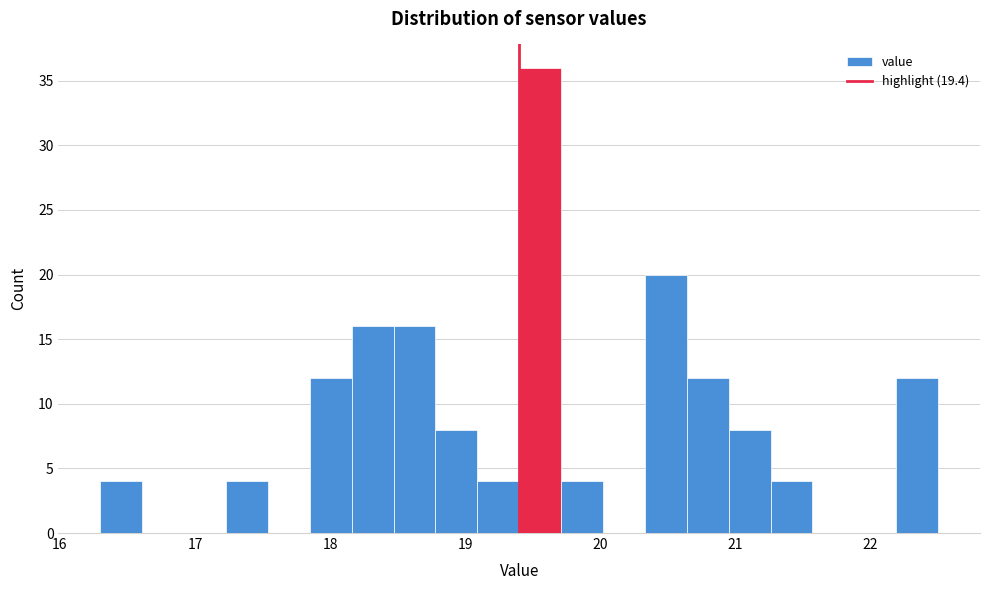

Read against the x-axis, roughly where is the centre of the tallest bar?

19.6